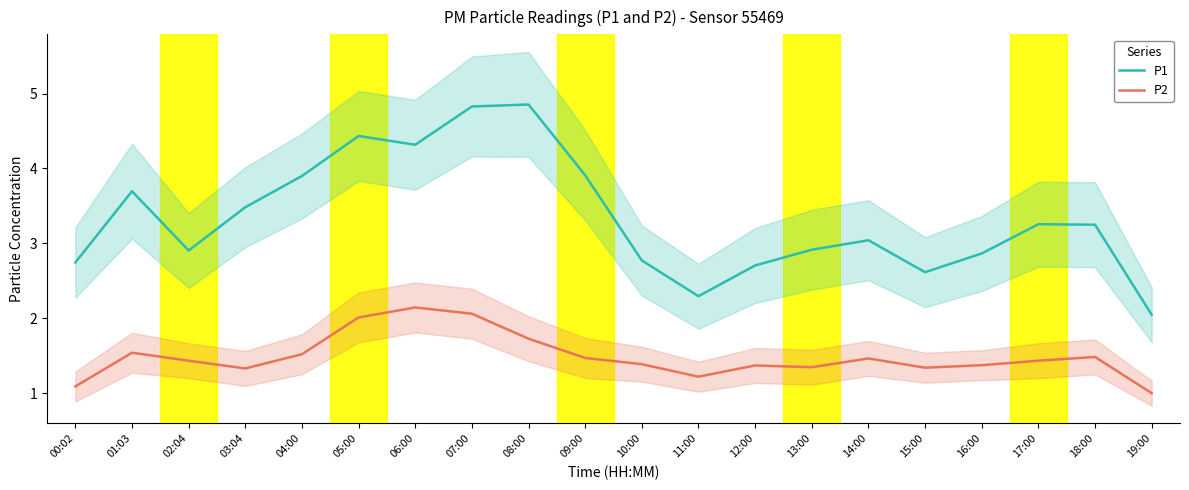

Rank the categories by P1 value from highest to lowest.

08:00, 07:00, 05:00, 06:00, 09:00, 04:00, 01:03, 03:04, 17:00, 18:00, 14:00, 13:00, 02:04, 16:00, 10:00, 00:02, 12:00, 15:00, 11:00, 19:00